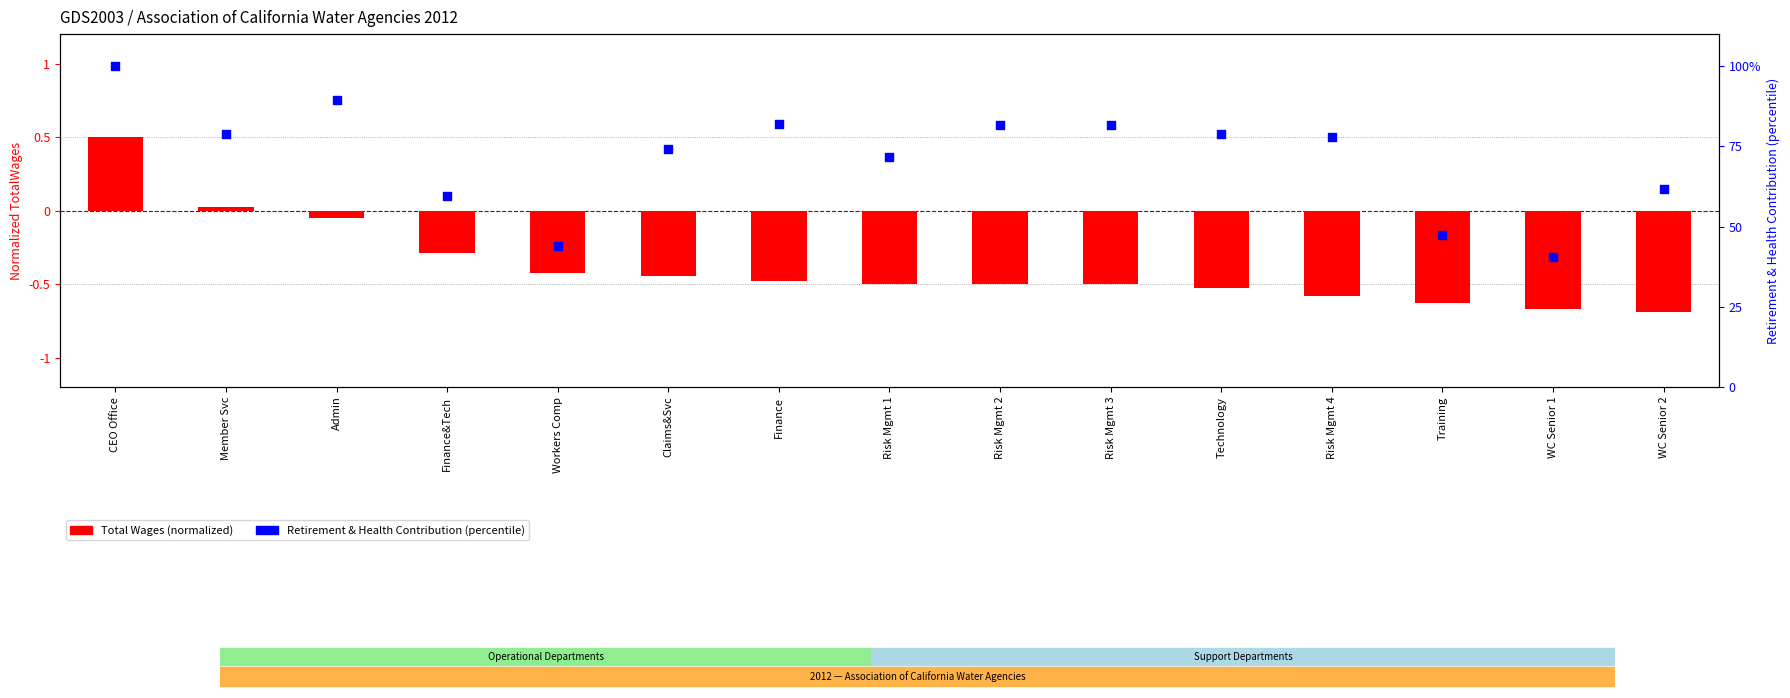

Which series has the widest spread of Y values?

RetirementContribution (percentile)